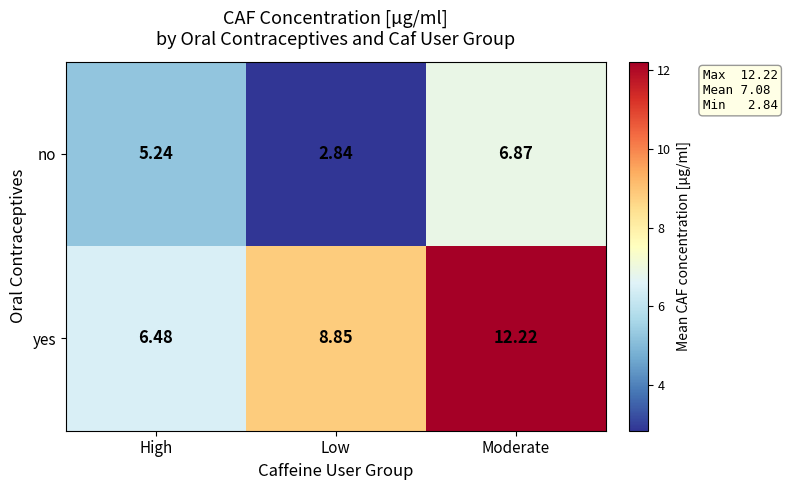

Which category has the highest value across all series?

Moderate